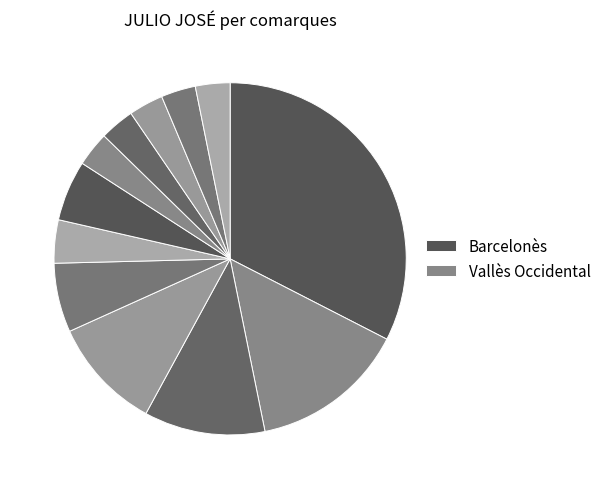

How many slices are in this pie chart?

12